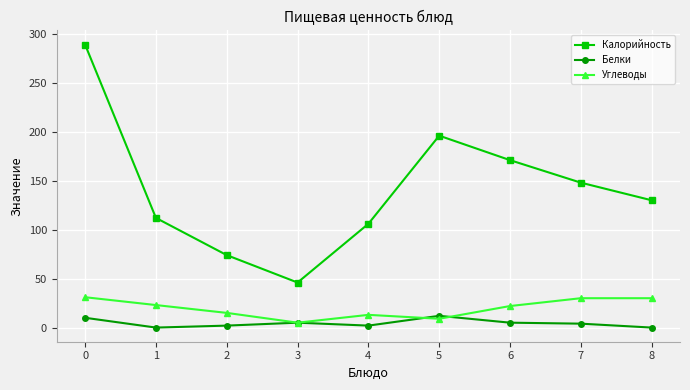

Is it true that Калорийность equals 46 at 3?

True